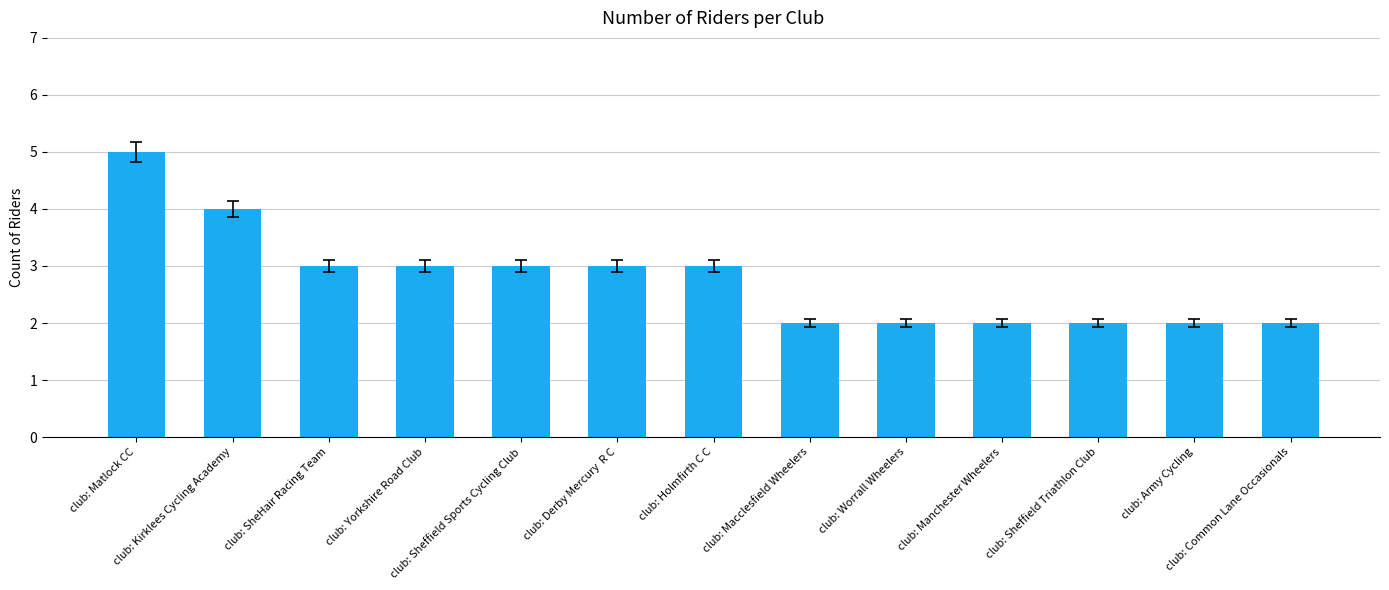

What is the difference between the maximum and minimum values?

3